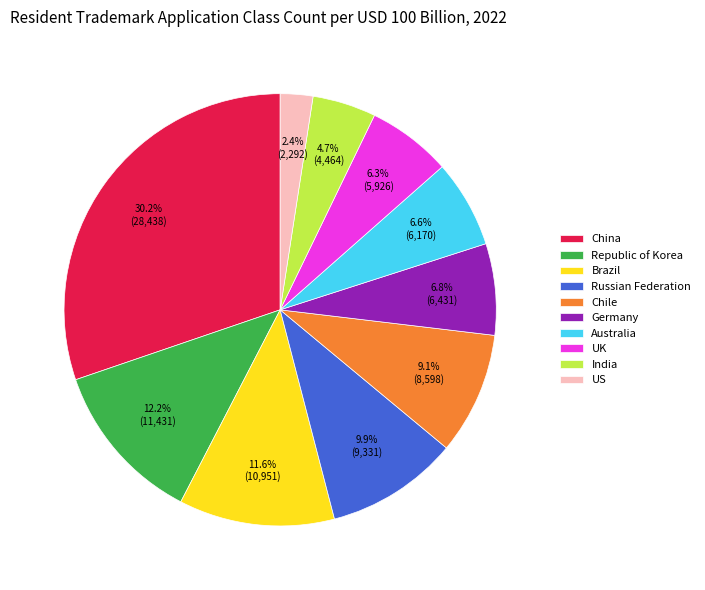

Is there any slice that represents more than half of the pie?

No